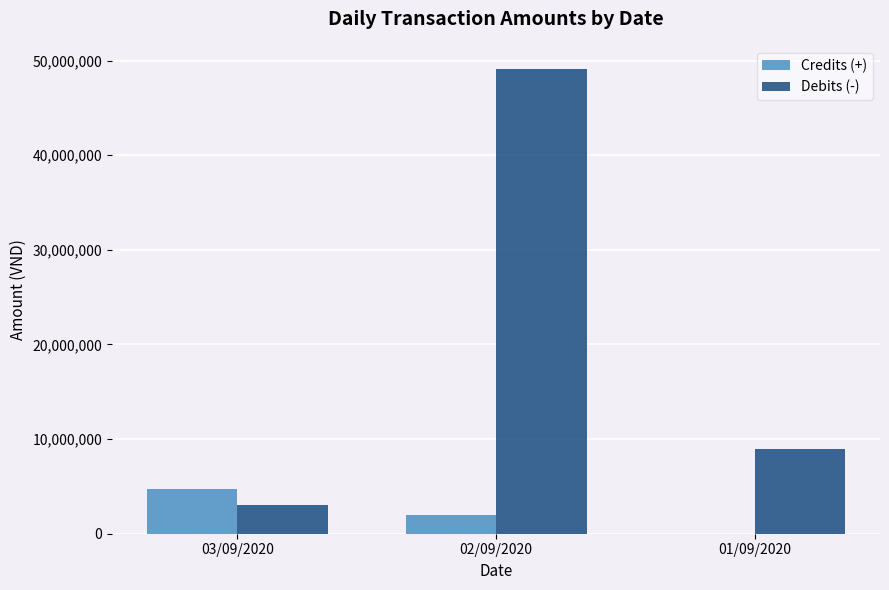

Where does the Credits (+) series first go above 2000000?

03/09/2020